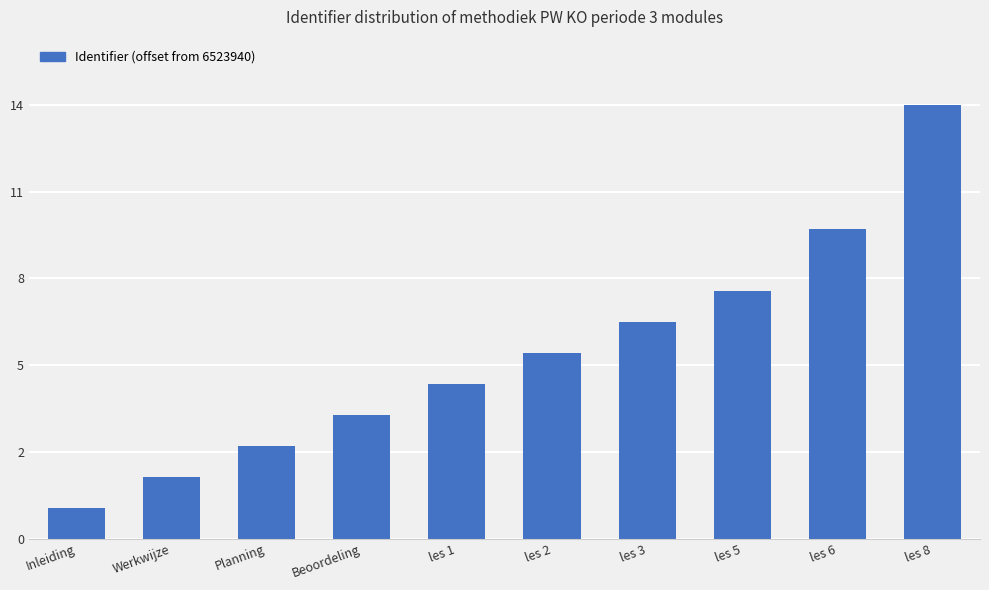

Does the chart contain stacked bars?

No